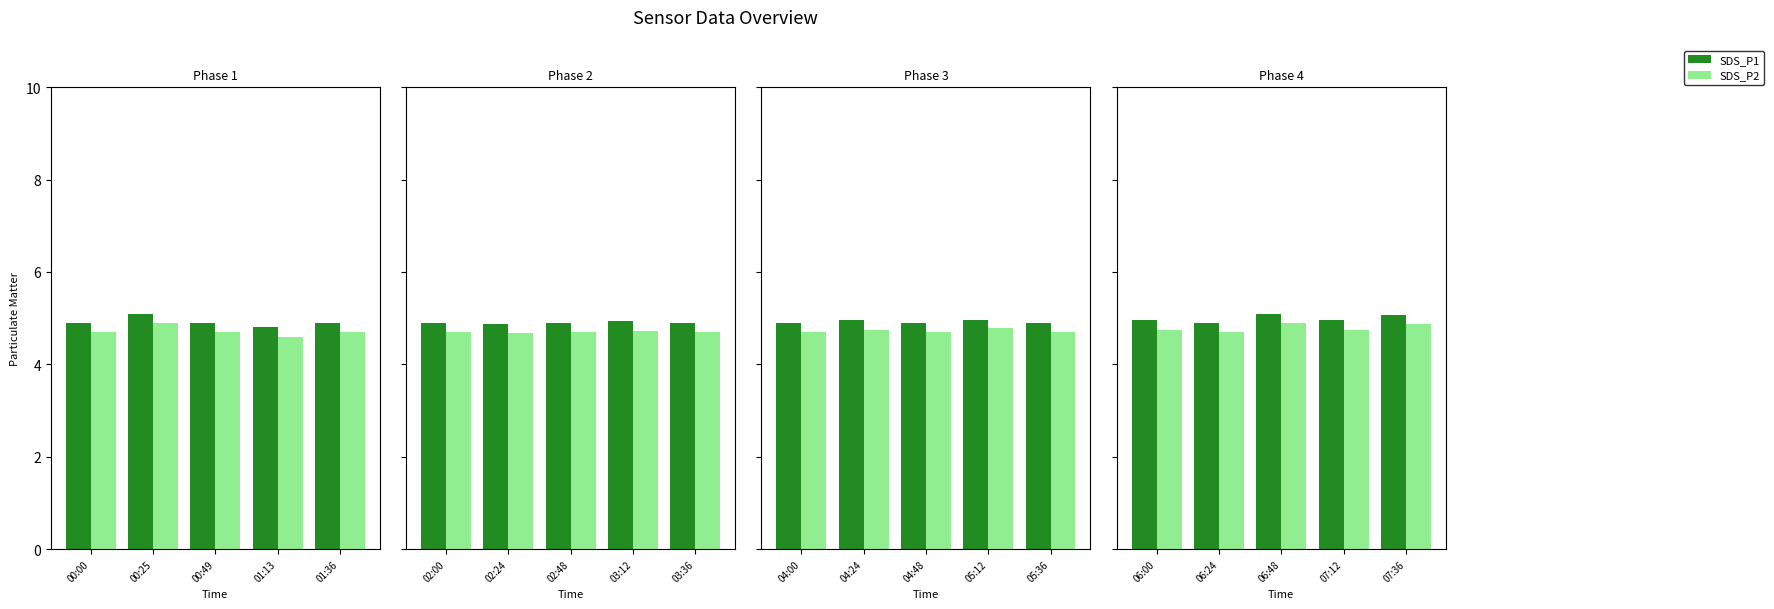

What are all the series names shown in the legend?

SDS_P1, SDS_P2